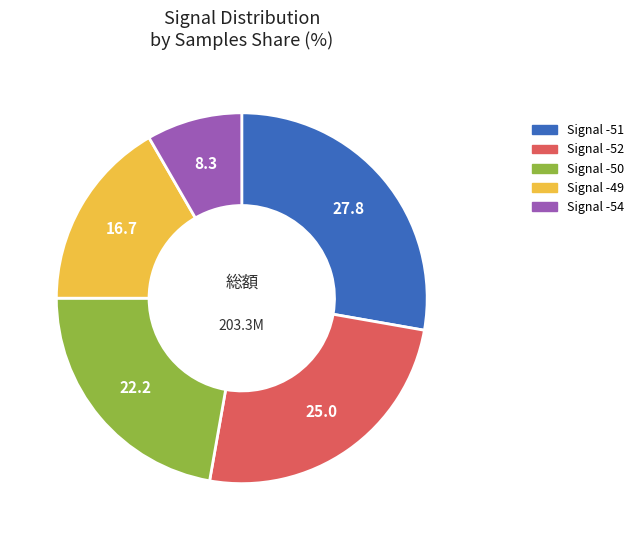

Is there any slice that represents more than half of the pie?

No